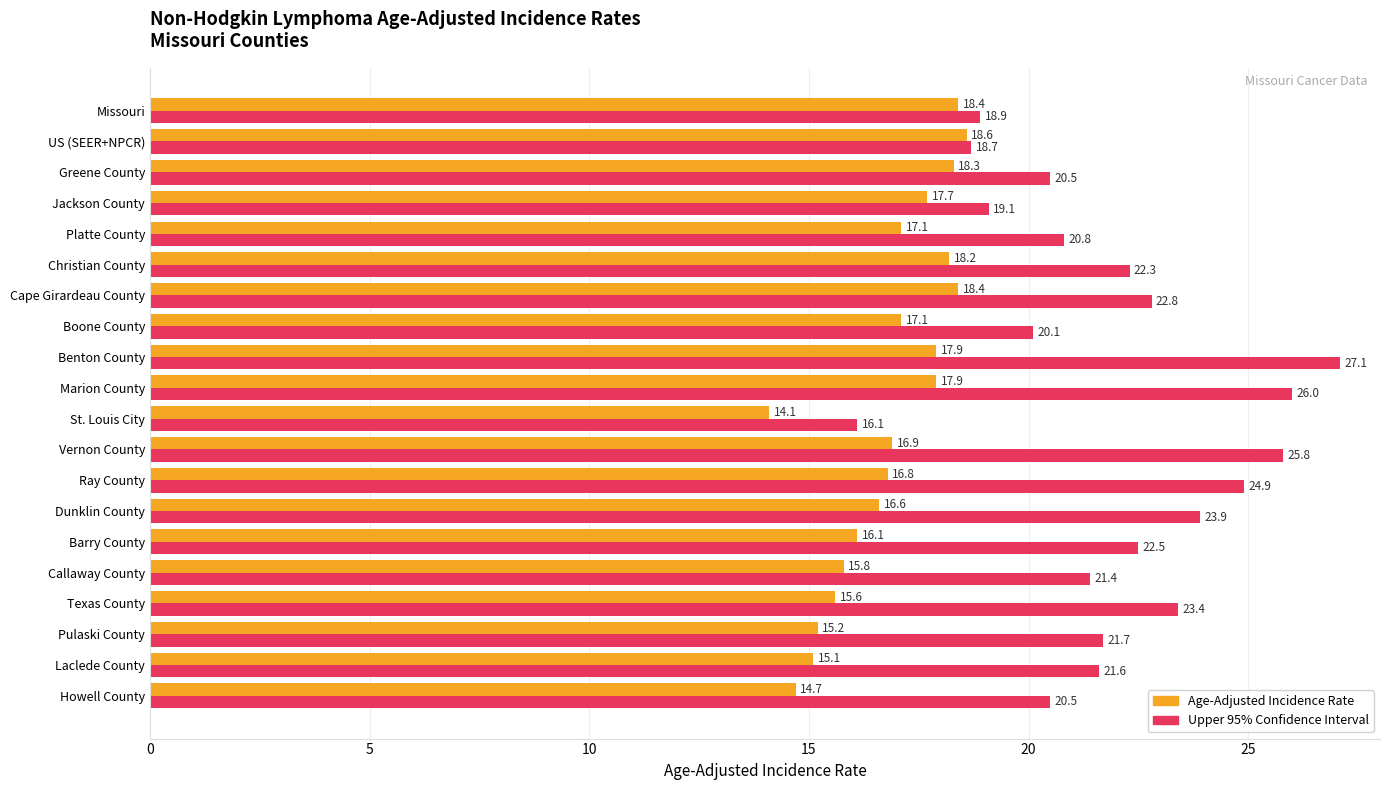

Count the number of data series in this chart.

2